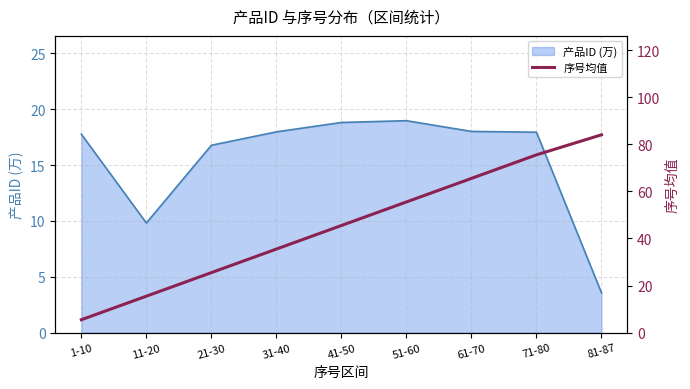

What is the minimum value shown in the chart?

5.5